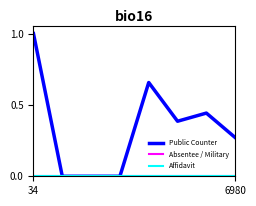

Does the chart have visible grid lines?

No